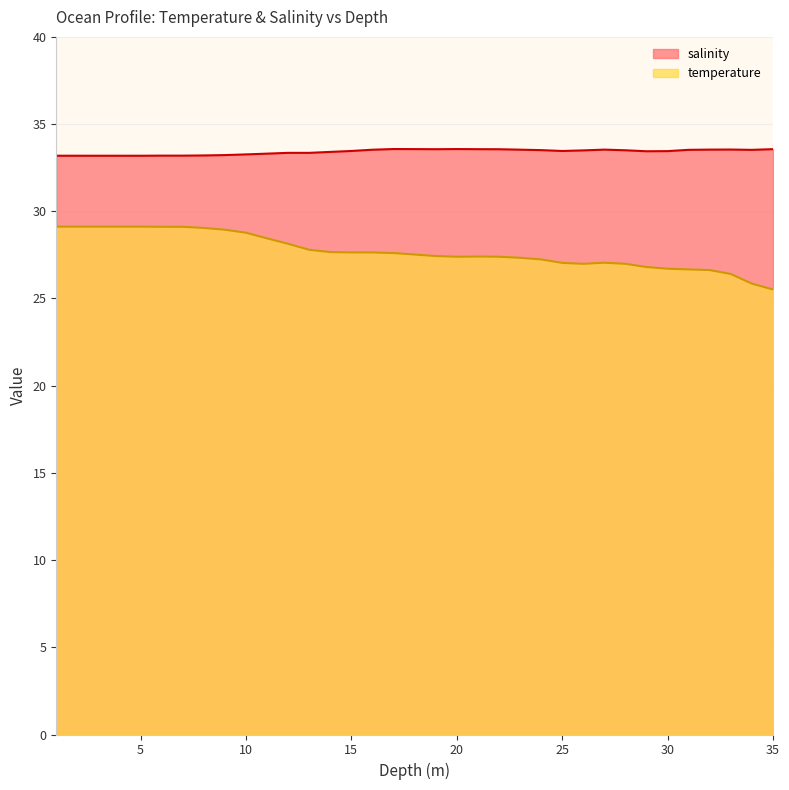

Between 16.0 and 17.0, which is larger?

17.0